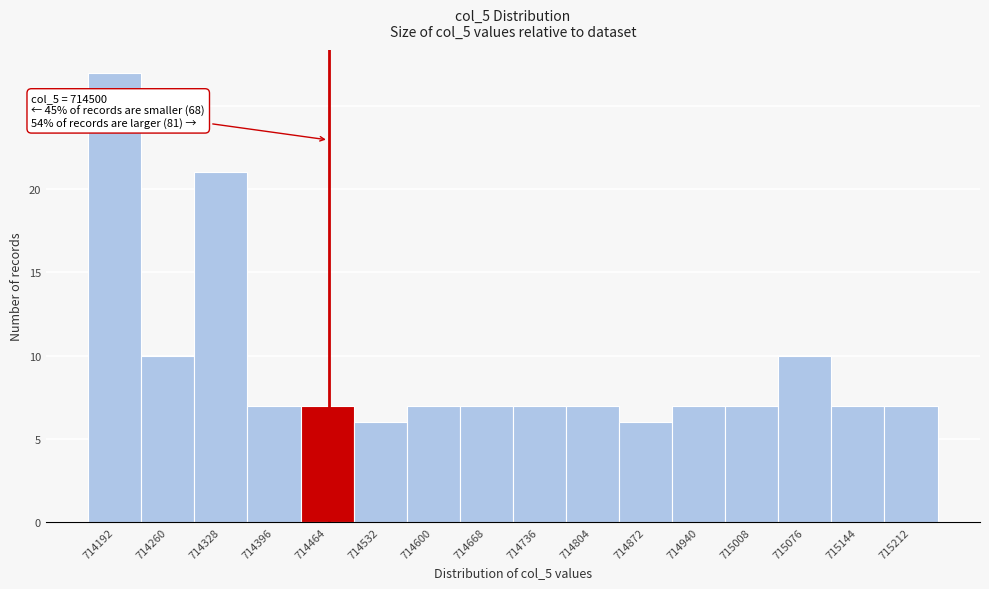

Reading left to right, what are all the values shown in this chart?

27	10	21	7	7	6	7	7	7	7	6	7	7	10	7	7